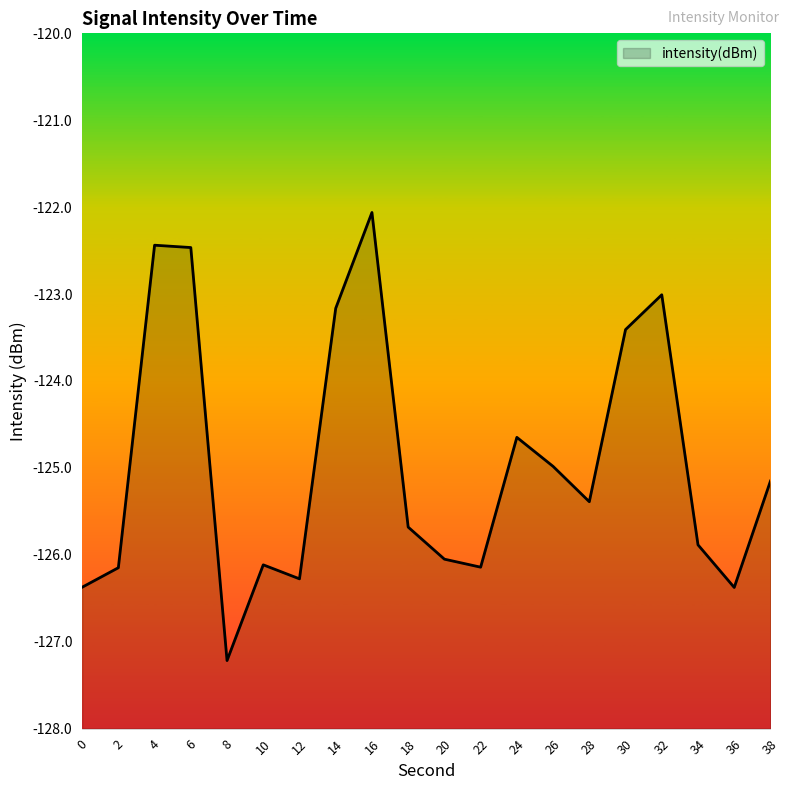

At which label is the value closest to -124?

30